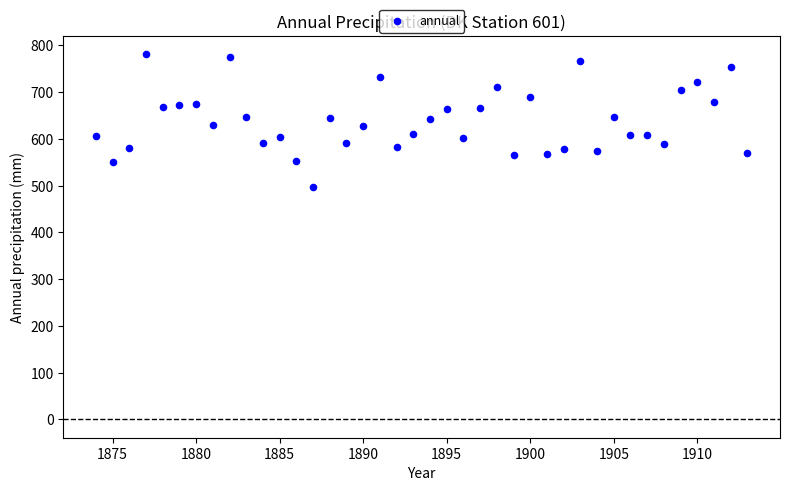

What is the range of Y values (max minus min)?

284